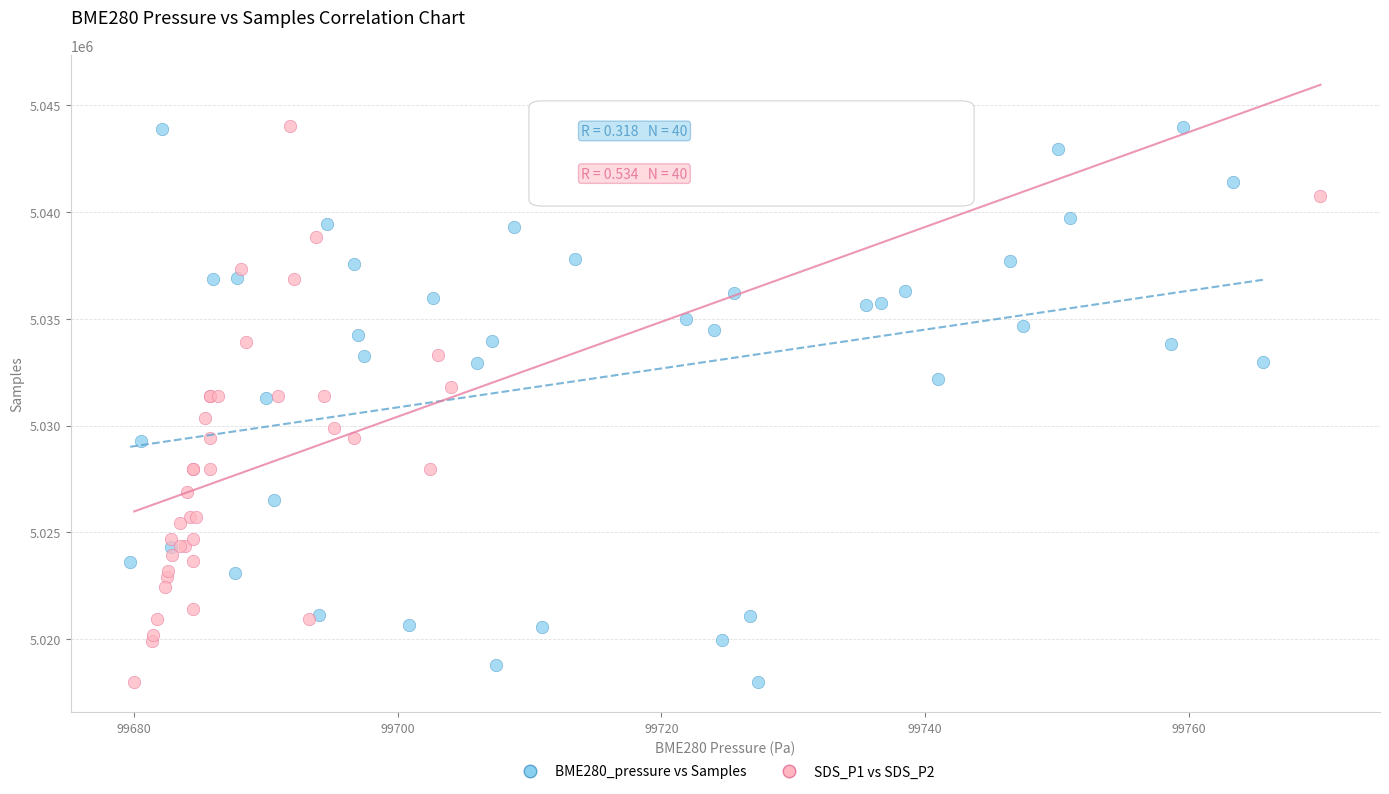

What are all the series names shown in the legend?

BME280_pressure vs Samples, SDS_P1 vs SDS_P2